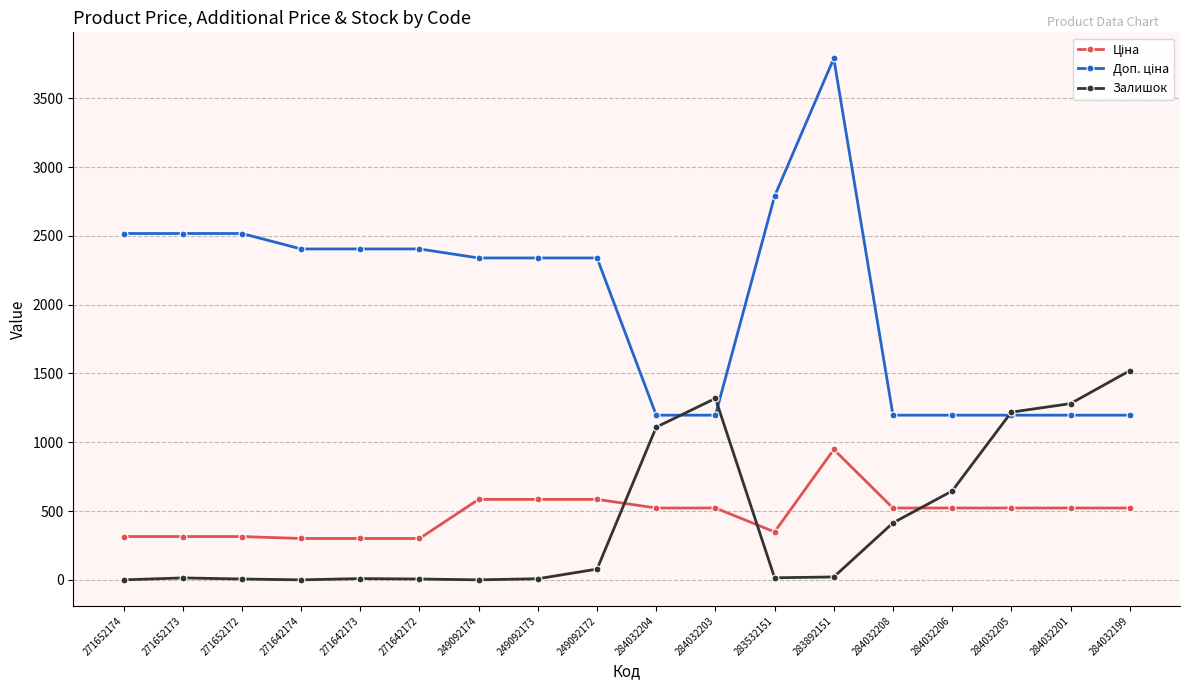

At which category is the sum across all series the highest?

283892151